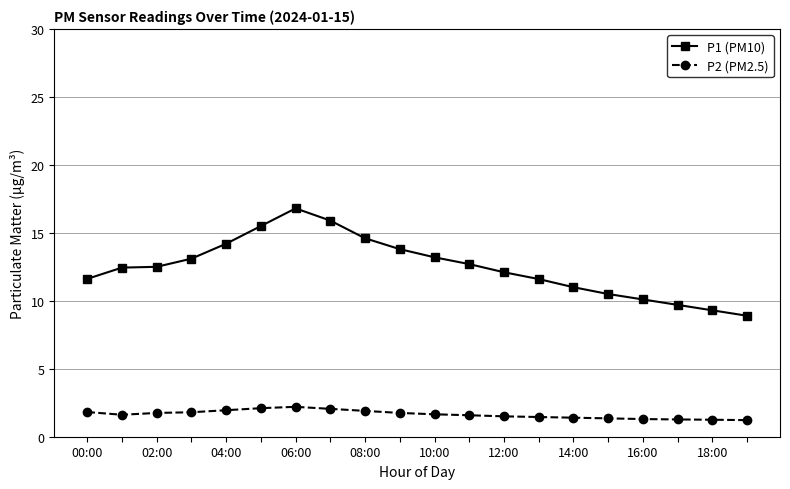

What is the smallest value displayed?

1.2